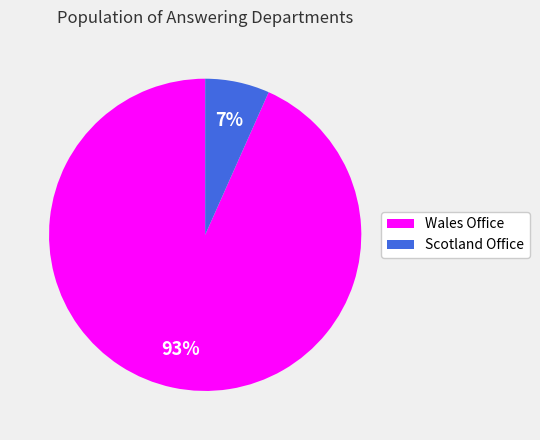

Rank the categories by value from lowest to highest.

Scotland Office, Wales Office